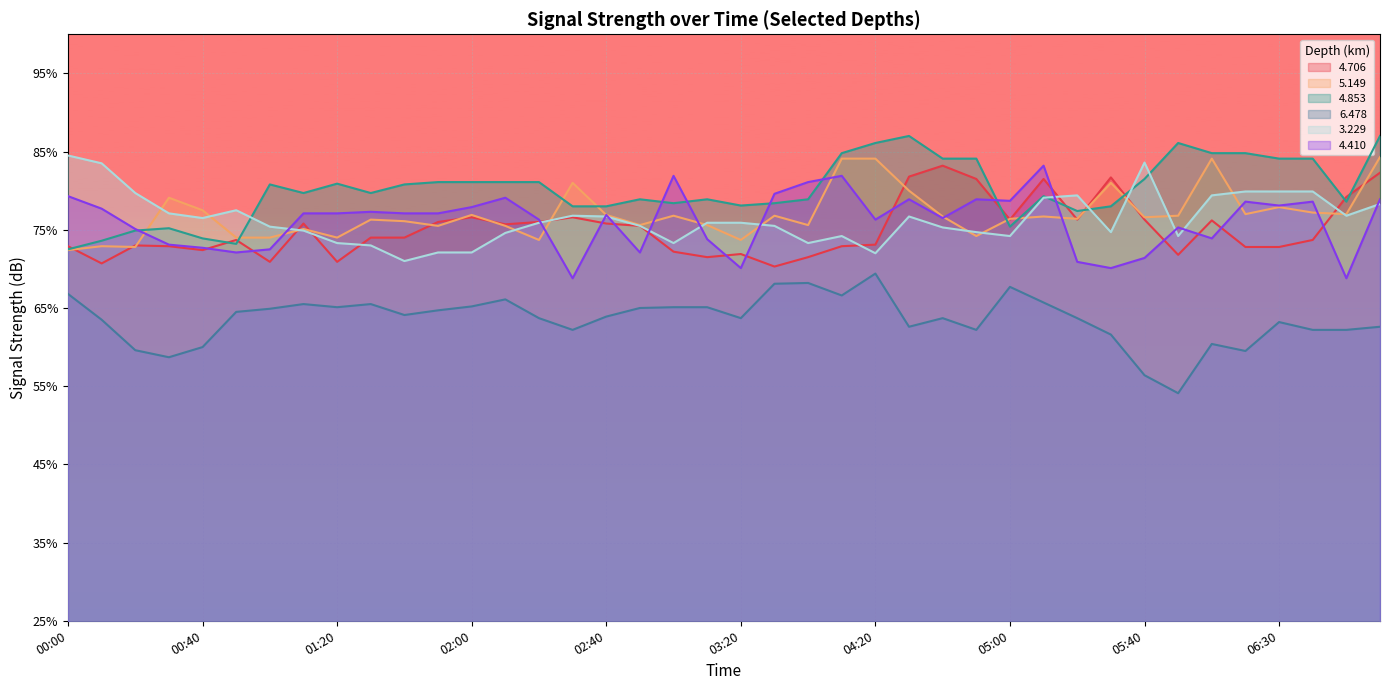

Is it true that   4.853 equals 73.9 at 00:40?

True